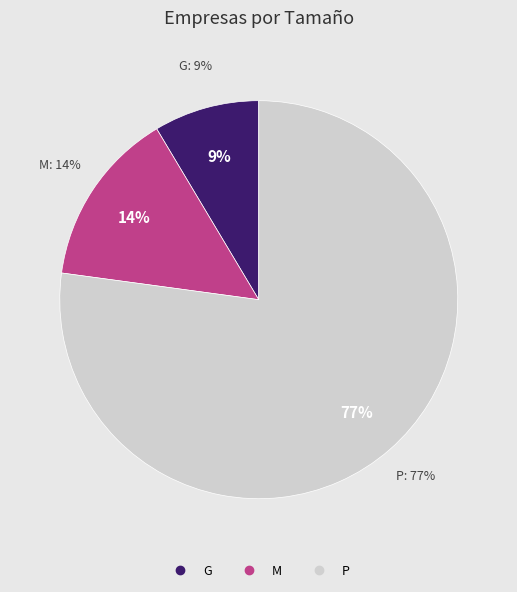

Is it true that M is 5% of the pie?

False